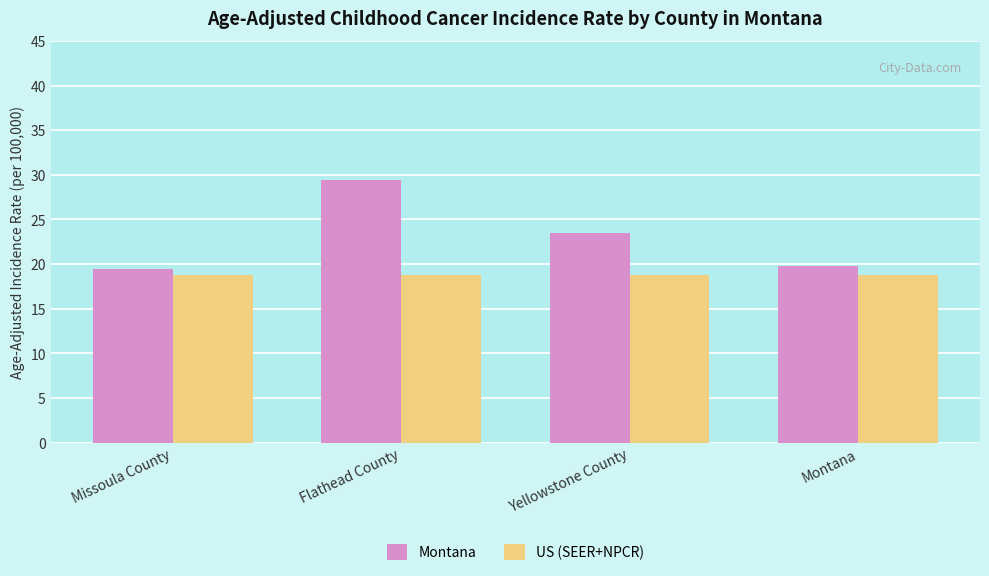

Which series has the widest spread of values?

Montana